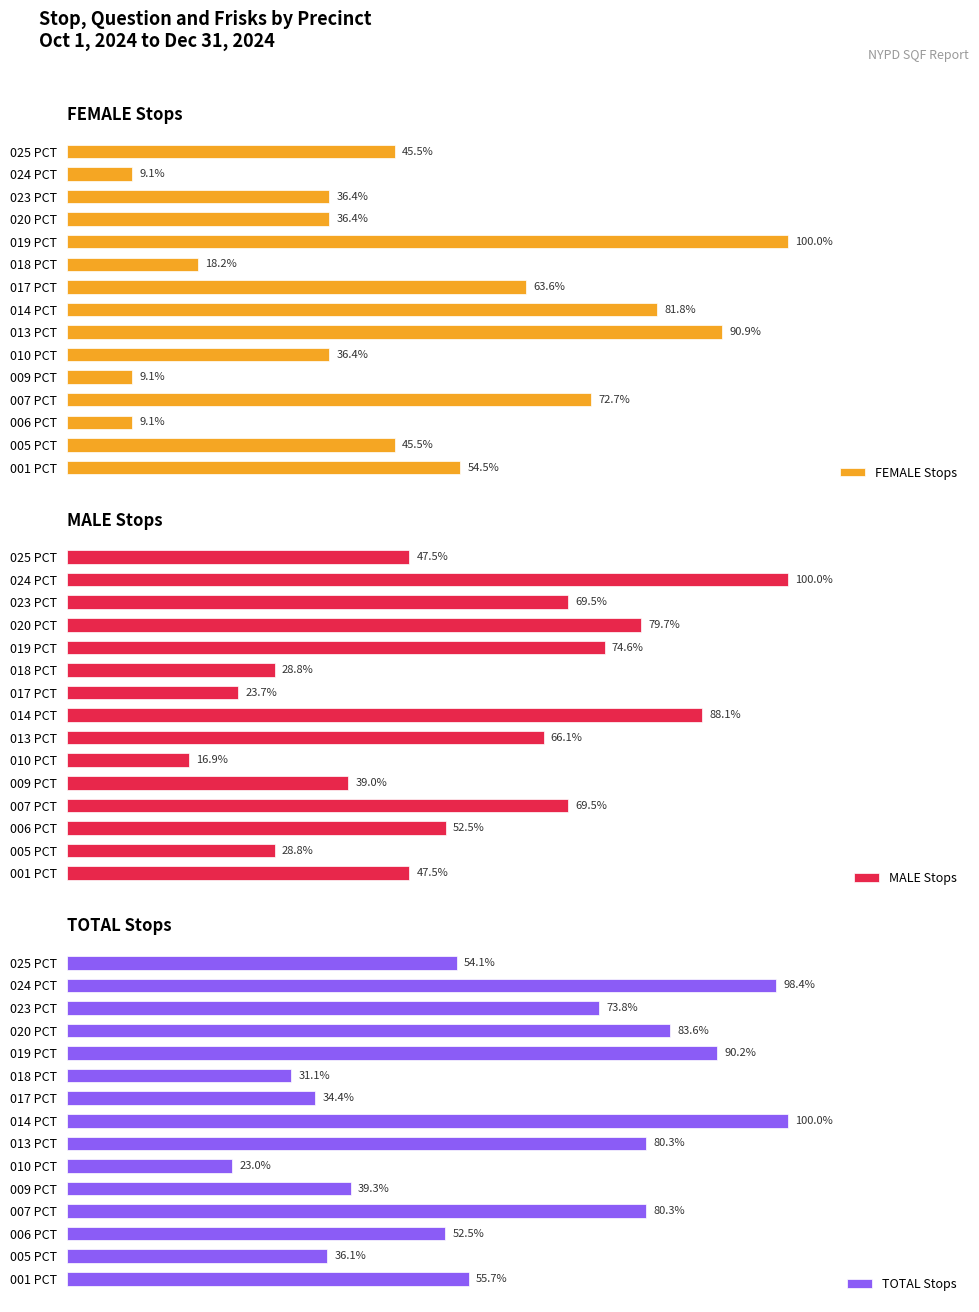

Between 005 PCT and 014 PCT, which is larger?

014 PCT